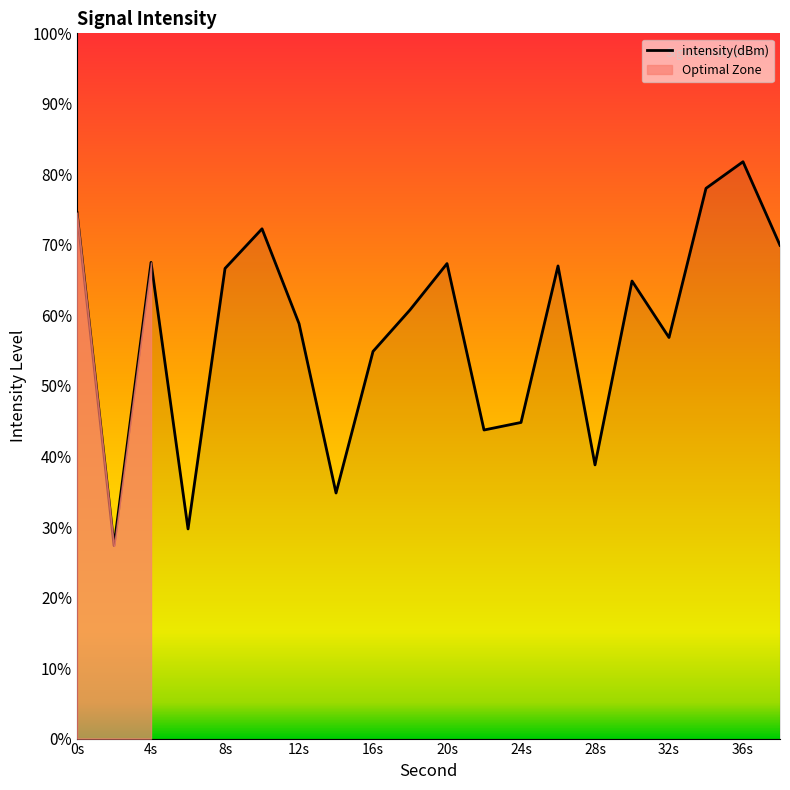

At which label does intensity(dBm) reach its peak?

36s